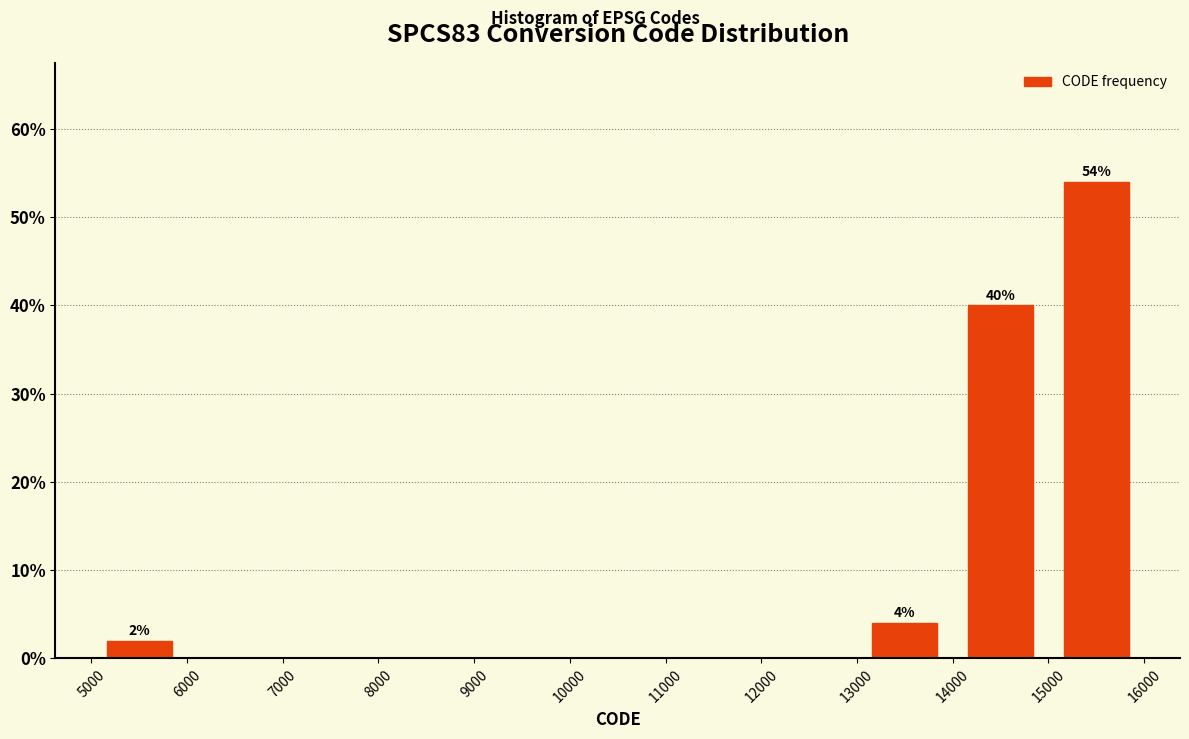

Over which range of the x-axis is the bar tallest?

15000 to 16000